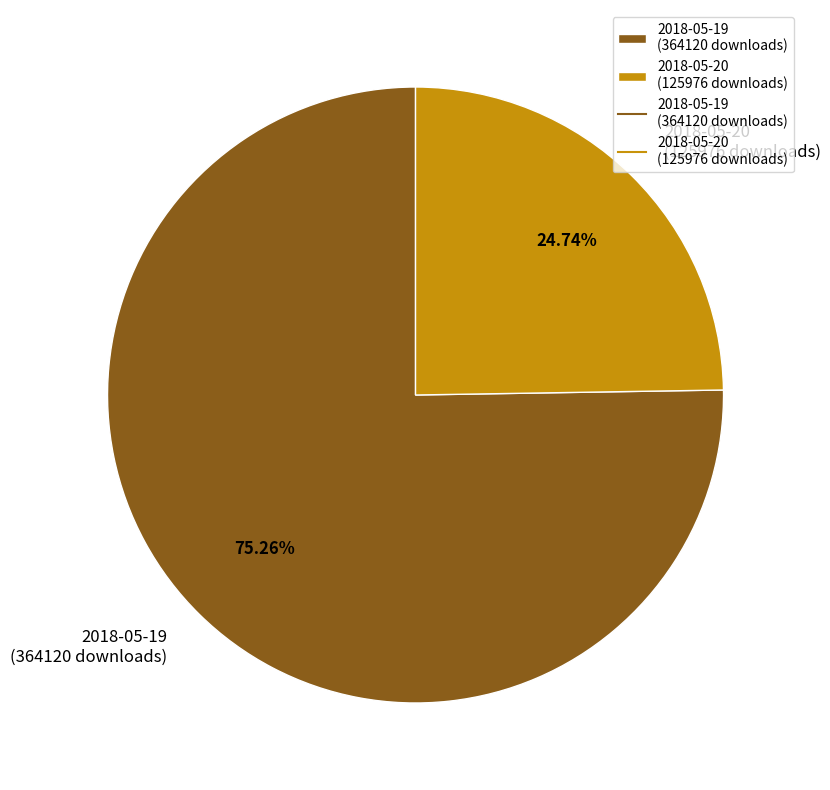

What is the total percentage of 2018-05-20 and 2018-05-19?

100.0%